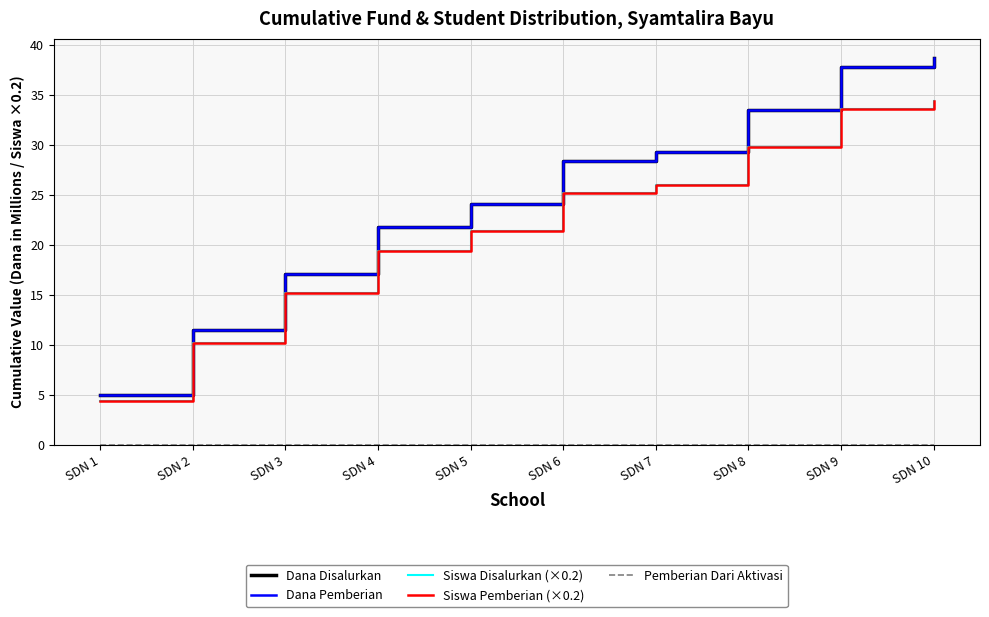

Does the chart display data point markers on the line(s)?

No